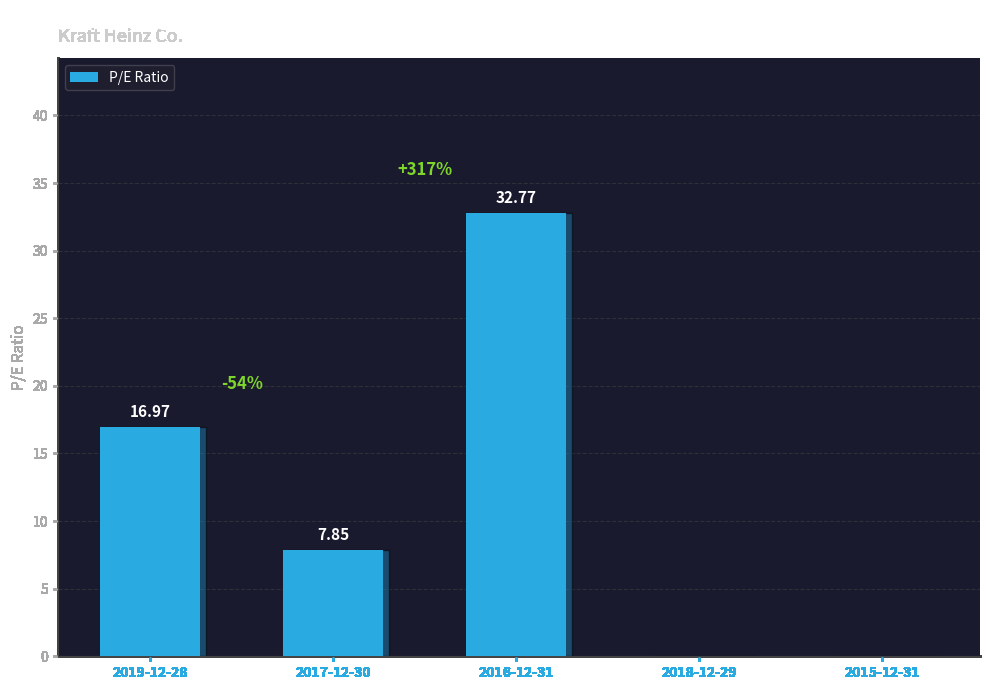

Which label corresponds to the largest value in the chart?

2016-12-31